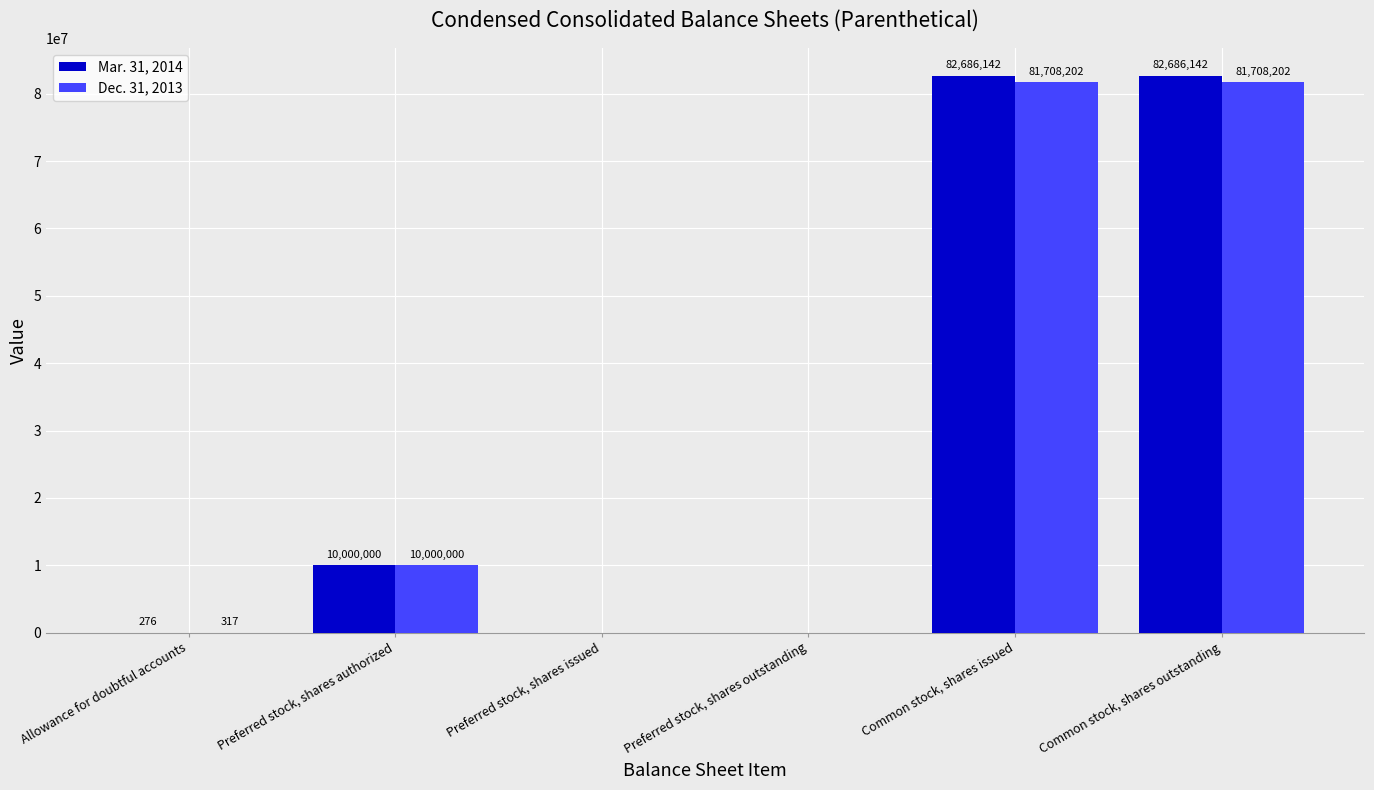

Which series has the largest total across all categories?

Mar. 31, 2014